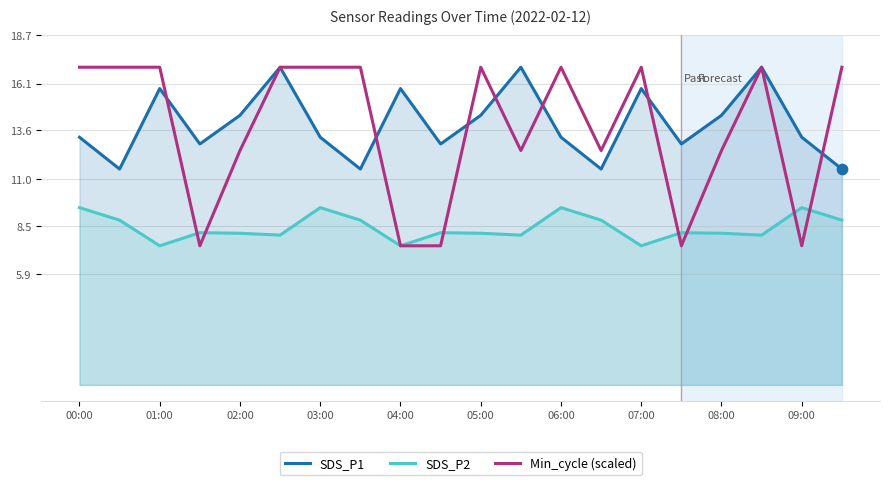

Which series has the widest spread of Y values?

Min_cycle (scaled)